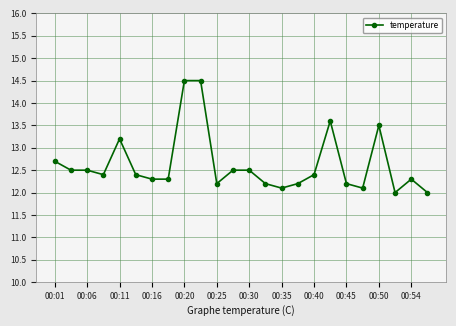

What is the sum of all values?

303.1